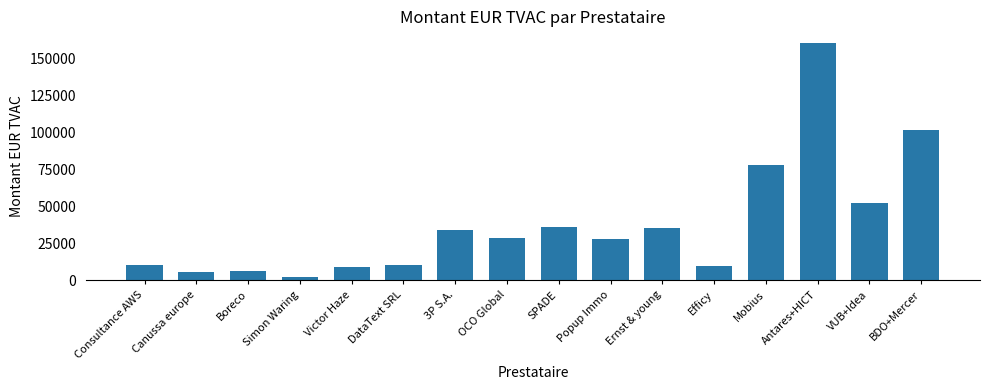

What is the average value?

37976.2